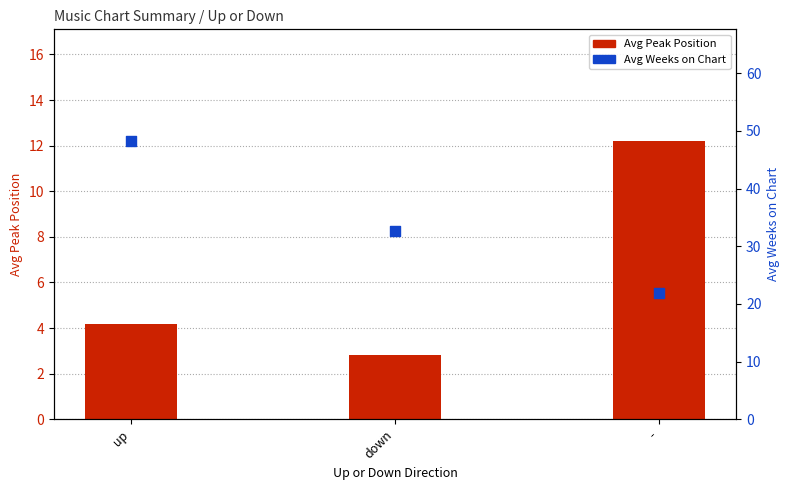

Which series contains the lowest Y value?

Avg Peak Position